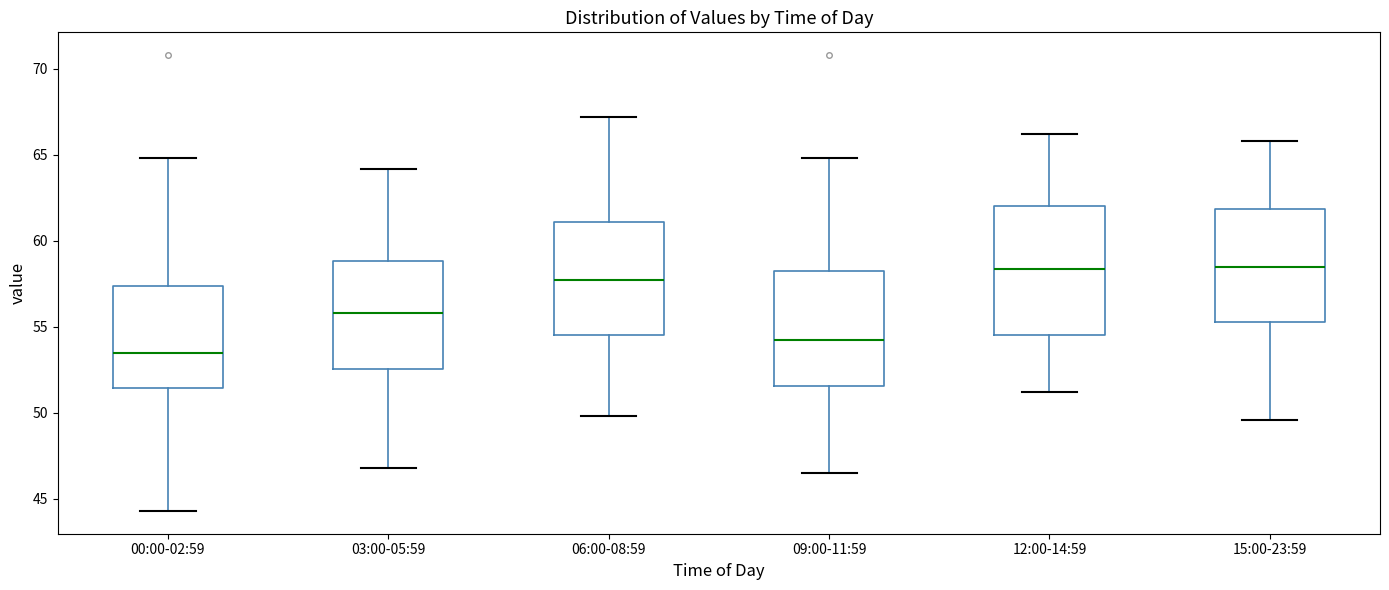

Where does the lower whisker of the box for 03:00-05:59 end on the y-axis? The values are not printed on the chart, so give them approximately, as read against the axis.

47.0